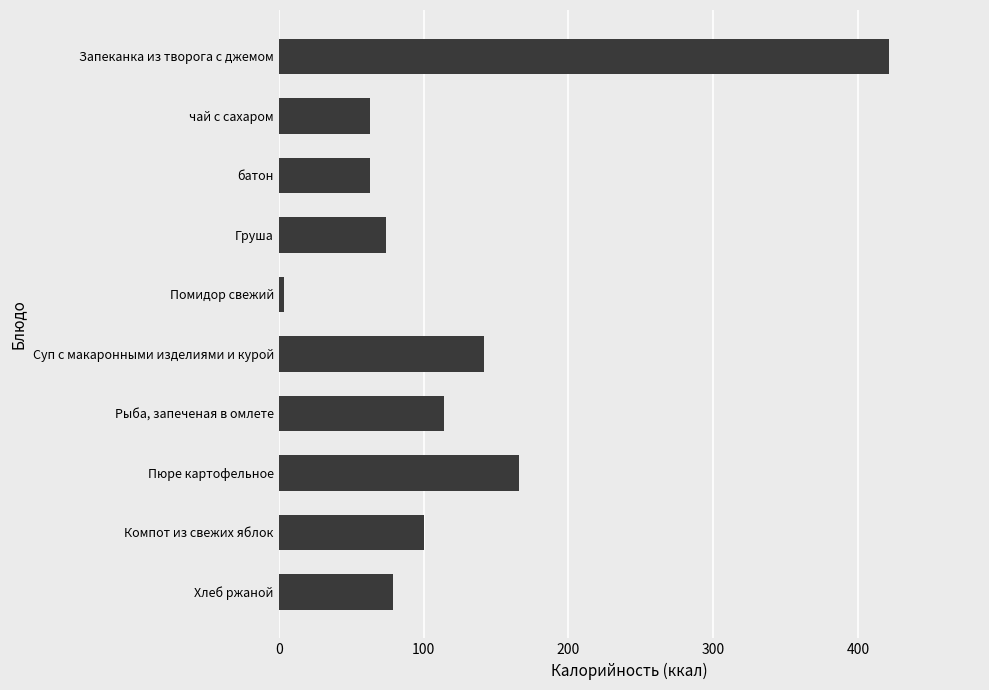

What is the difference between the maximum and minimum values?

417